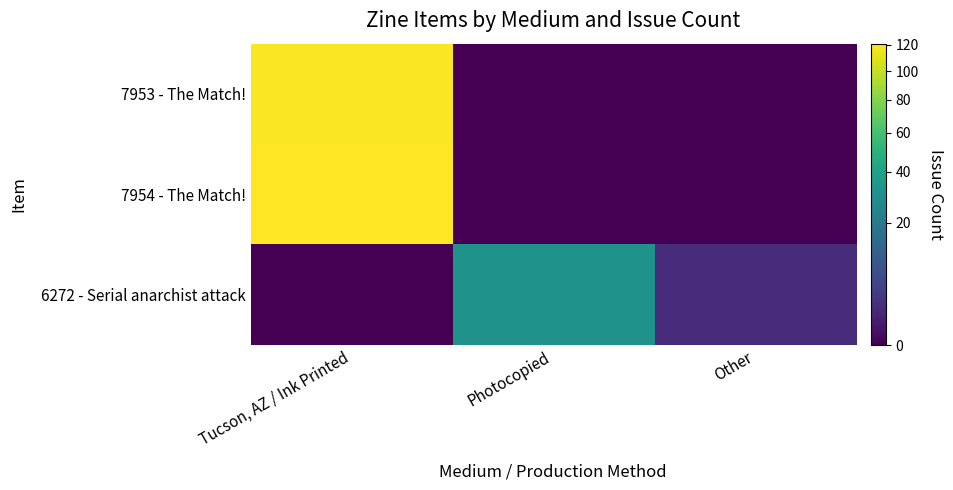

Reading left to right, what are all the values shown in this chart?

7953 - The Match!: Tucson, AZ / Ink Printed=120	Photocopied=0	Other=0
7954 - The Match!: Tucson, AZ / Ink Printed=121	Photocopied=0	Other=0
6272 - Serial anarchist attack: Tucson, AZ / Ink Printed=0	Photocopied=32	Other=2